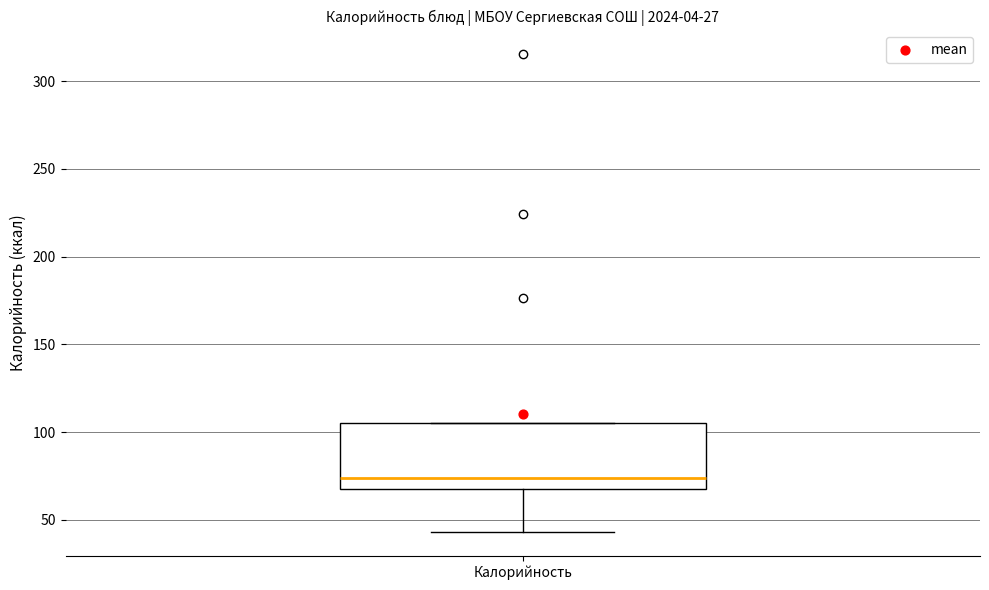

Transcribe this box plot: give where the median line is, the range the box spans, and where the two whiskers end, as read against the y-axis. The values are not printed on the chart, so give them approximately, as read against the axis.

median 75, box 70 to 105, whiskers 45 to 105